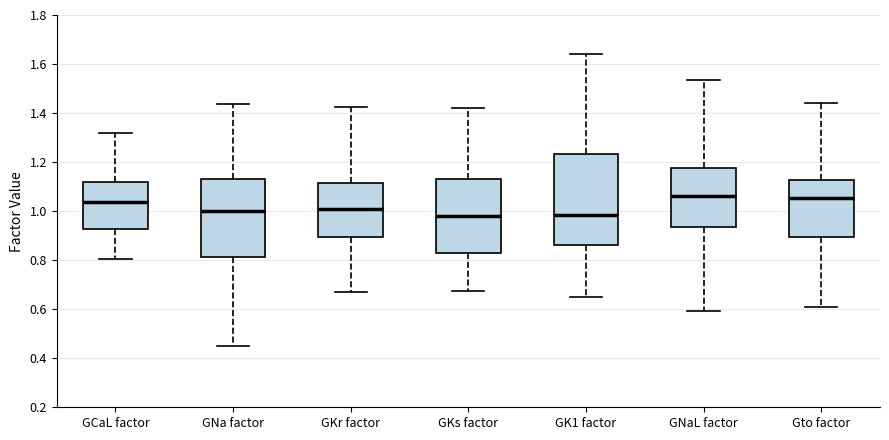

Which box is the tallest, from its lower edge to its upper edge?

GK1 factor